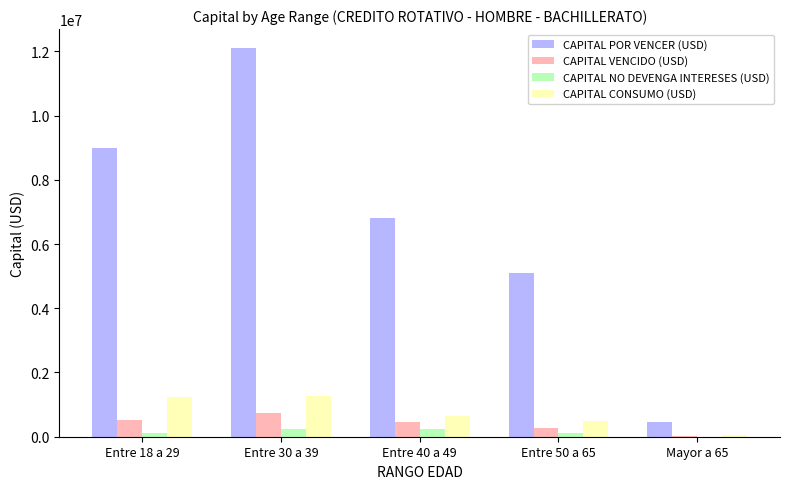

At which category does the chart reach its peak across all series?

Entre 30 a 39